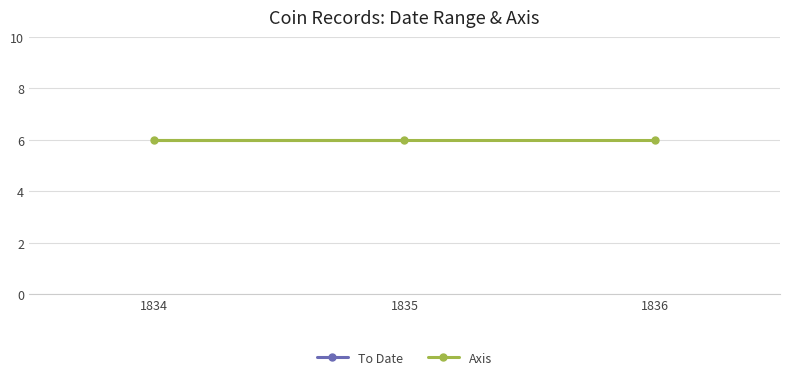

Rank the categories by To Date value from highest to lowest.

1836, 1835, 1834